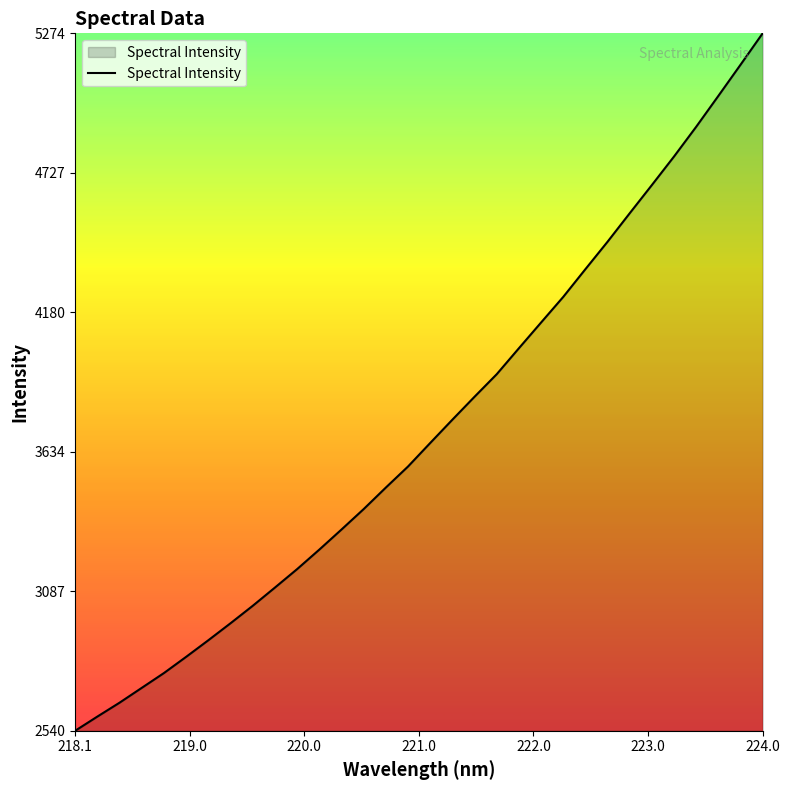

How many lines are shown in the chart?

1